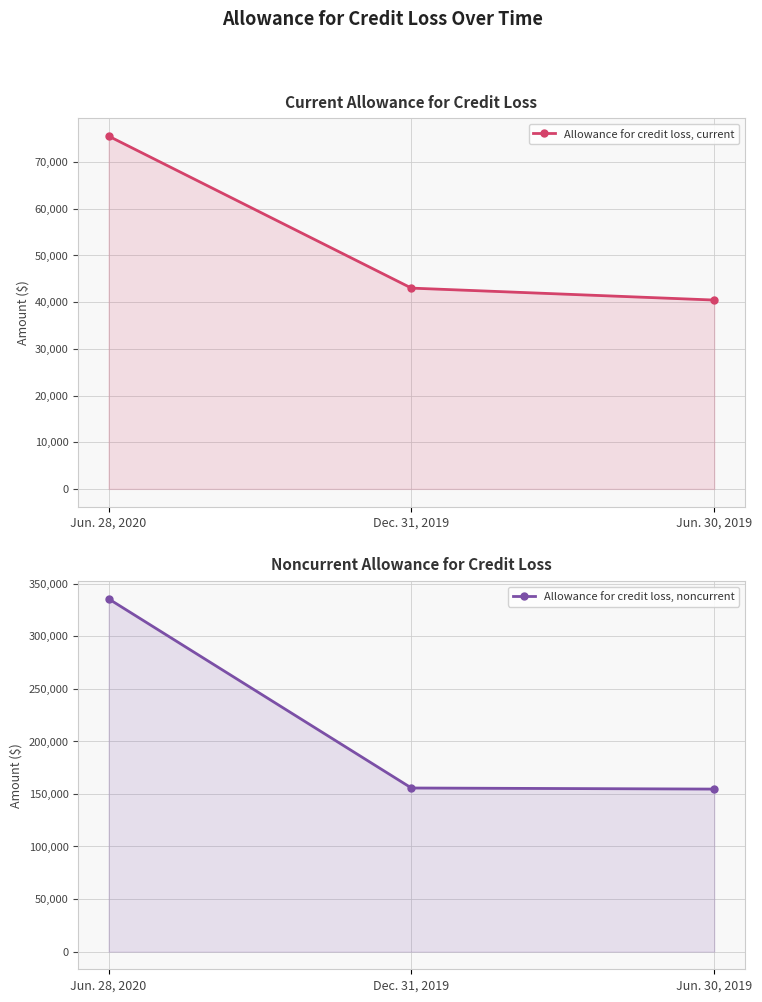

Which category has the lowest value in the Allowance for credit loss, current series?

Jun. 30, 2019